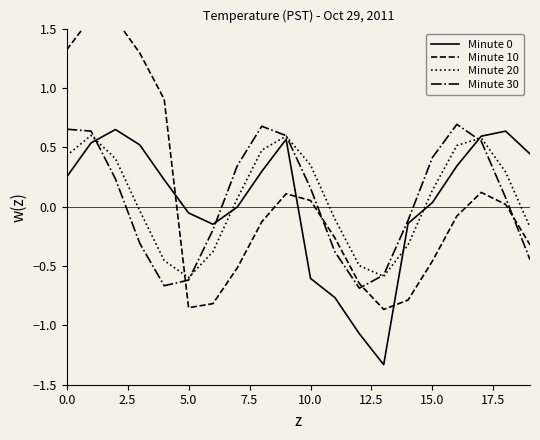

In Minute 30, how many points are higher than both neighbors (excluding endpoints)?

2